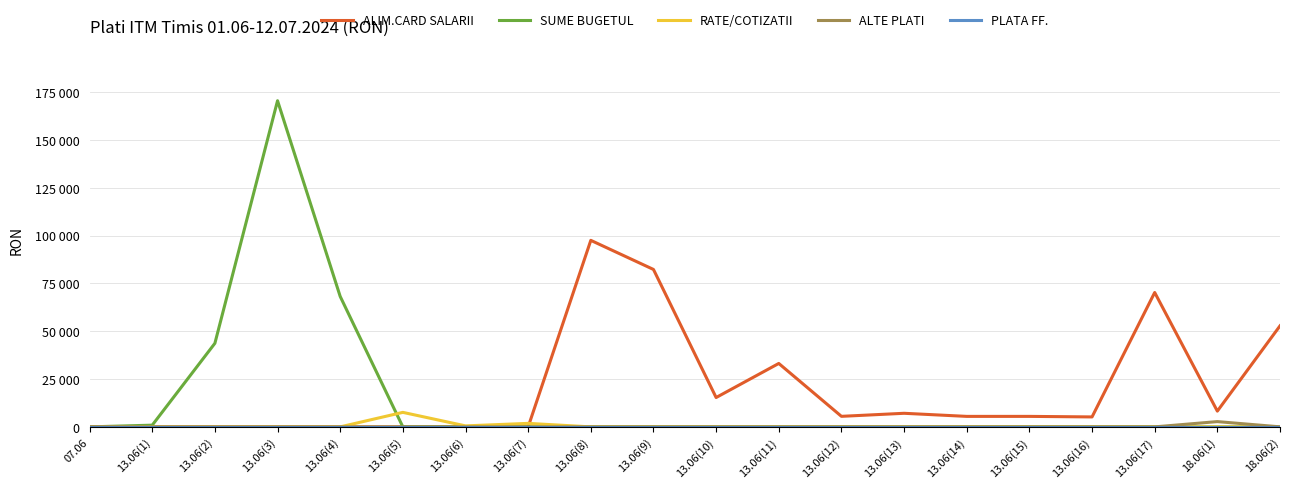

Does the chart have visible grid lines?

Yes